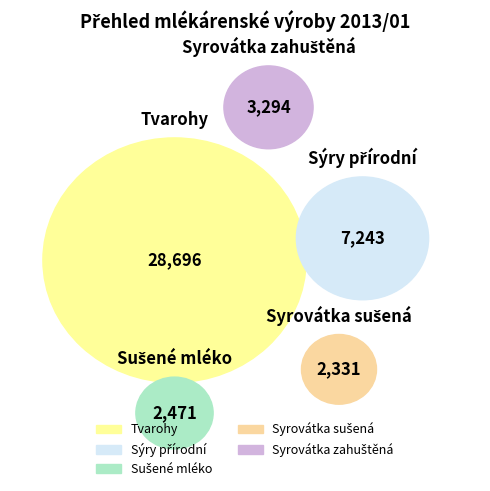

How many segments does this pie chart have?

5